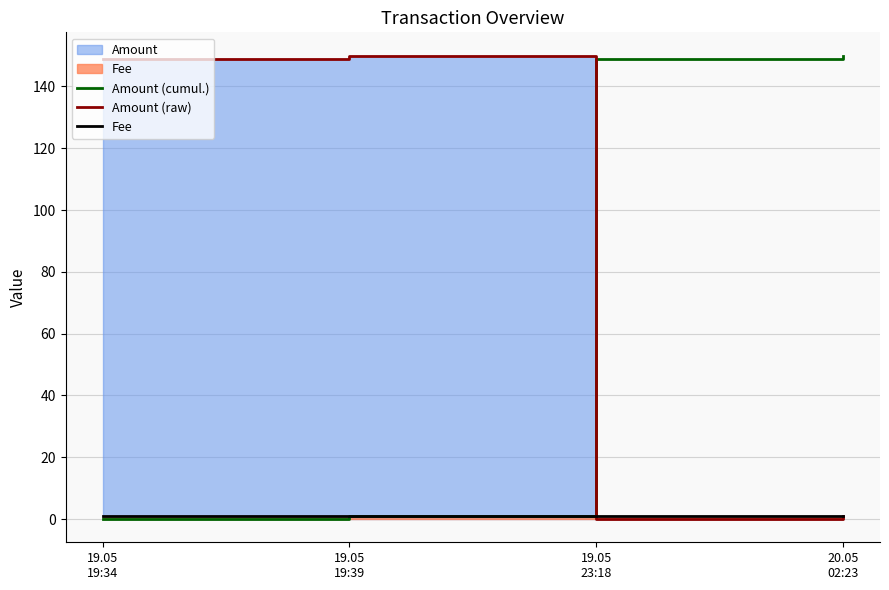

The Amount (cumul.) series shows 149 at 19.05
23:18. True or false?

True